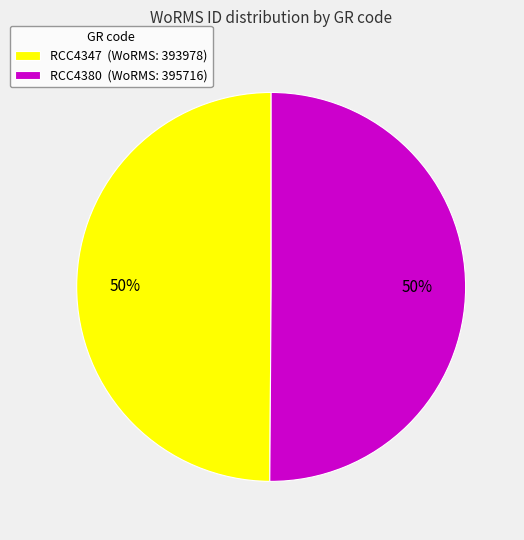

True or false: RCC4347 (WoRMS: 393978) accounts for 38% of the total.

False